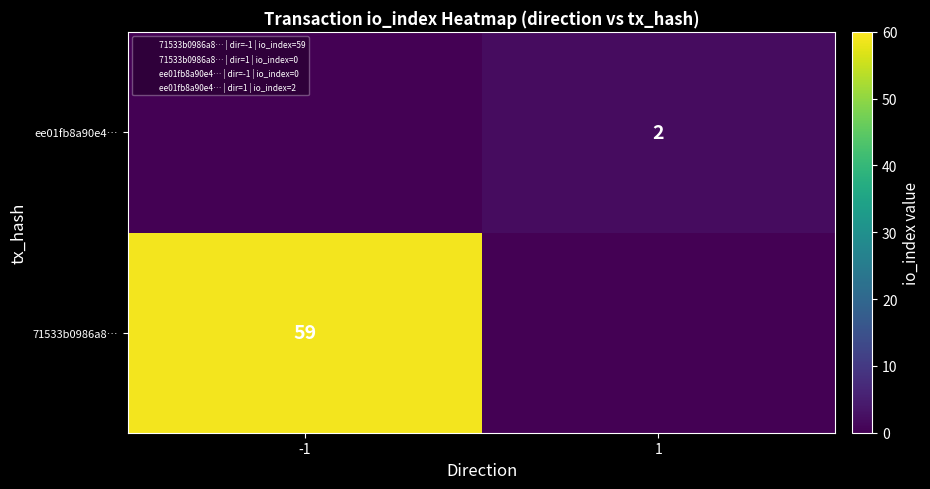

What is the highest value of the ee01fb8a90e4… series?

2